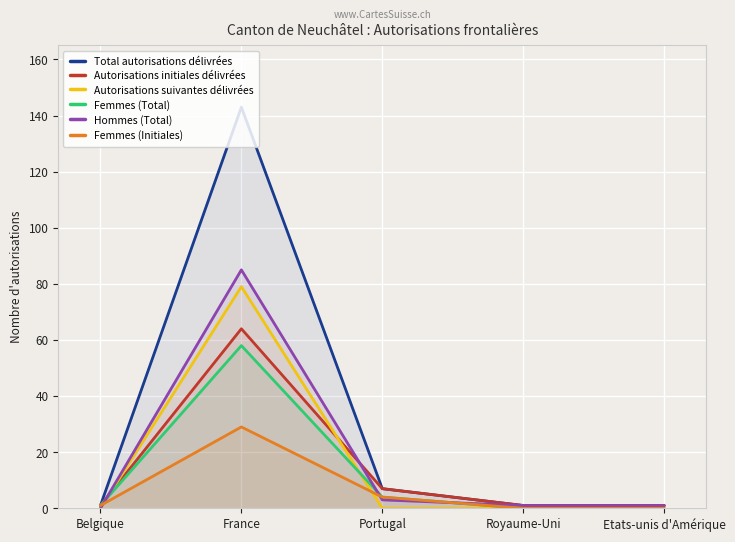

True or false: Femmes (Total) has a value of 1 at Belgique.

True